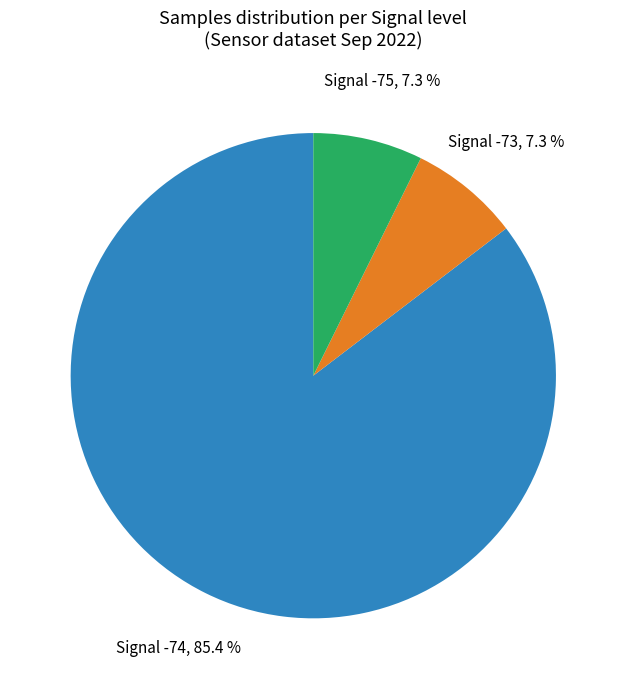

Does Signal -73 account for over 50% of the chart?

No